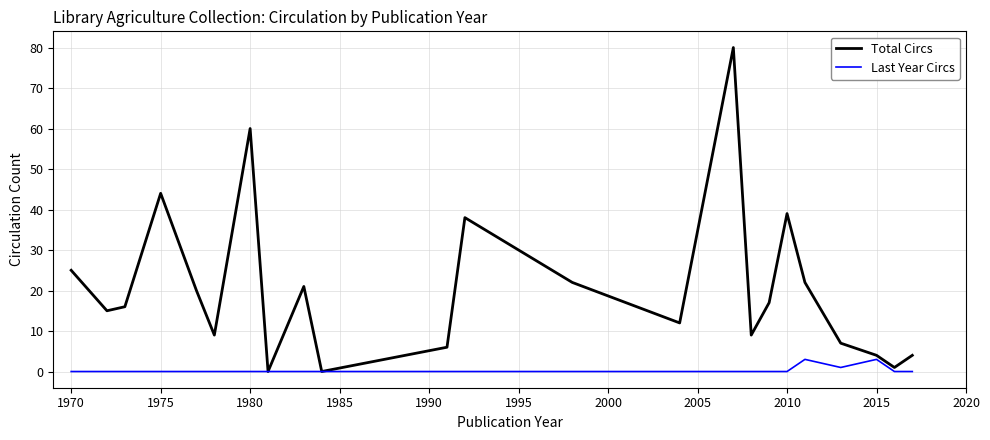

Which series has the largest total across all categories?

Total Circs